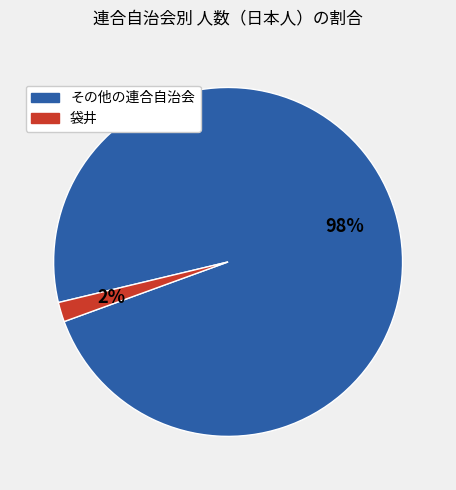

To the nearest percent, what is the average slice percentage?

50%